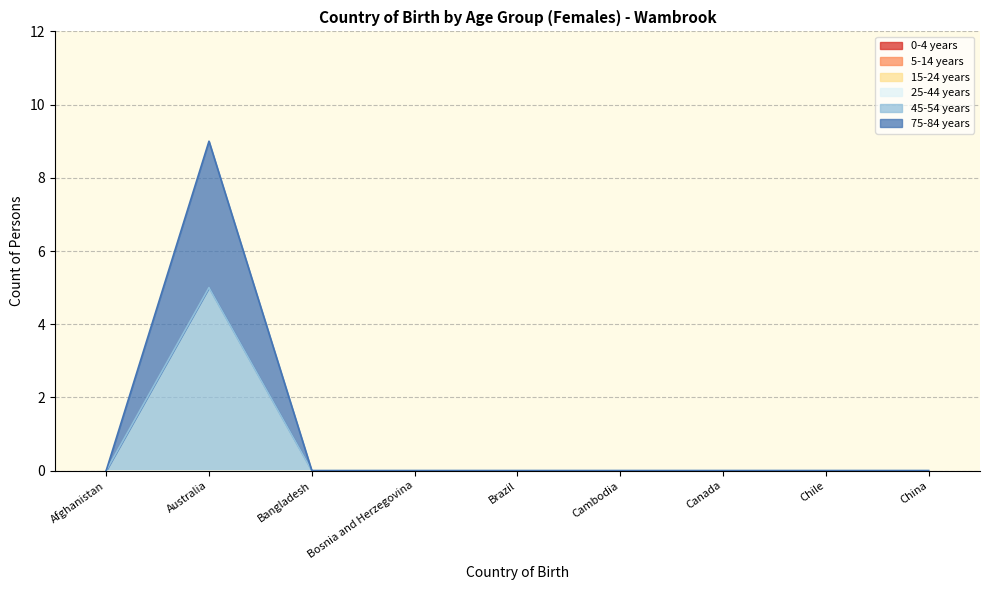

What is the label of the 2nd point from the left?

Australia